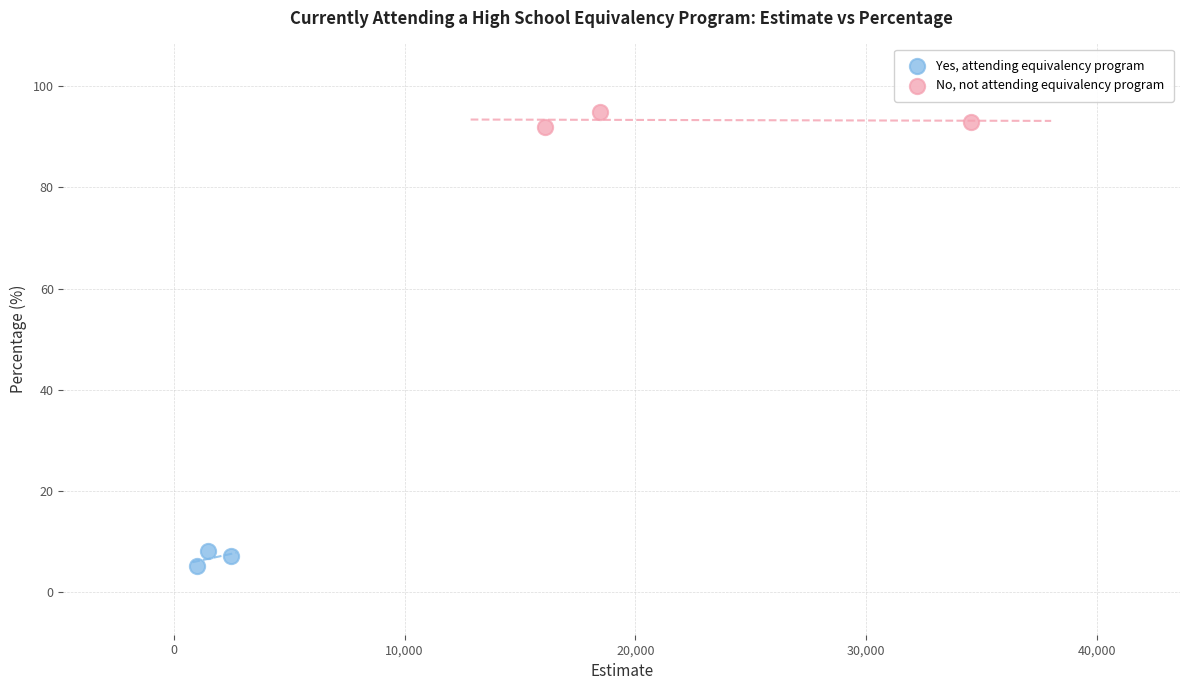

What are all the series names shown in the legend?

Yes, attending equivalency program, No, not attending equivalency program